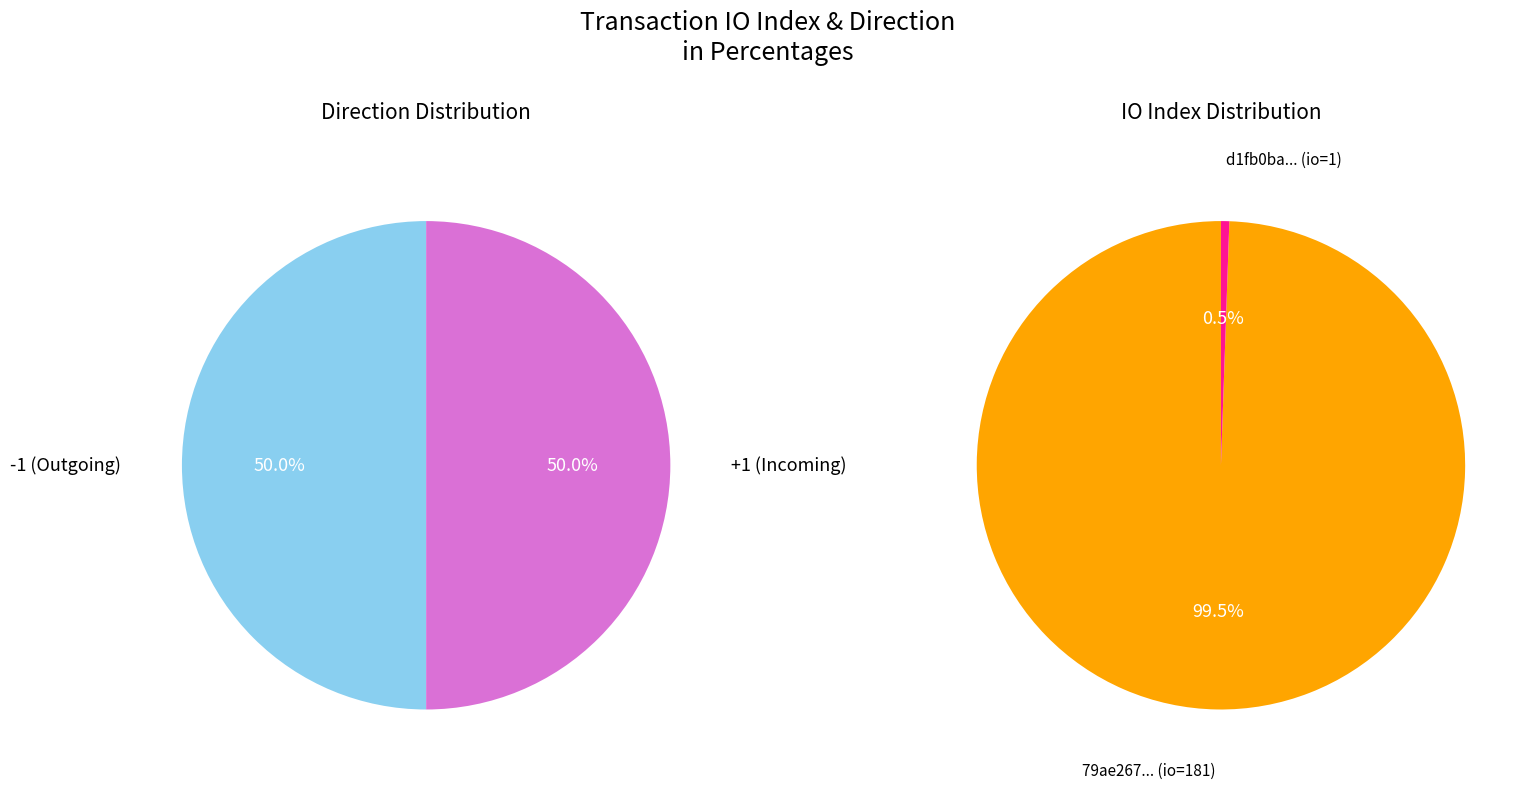

How many slices are in this pie chart?

2